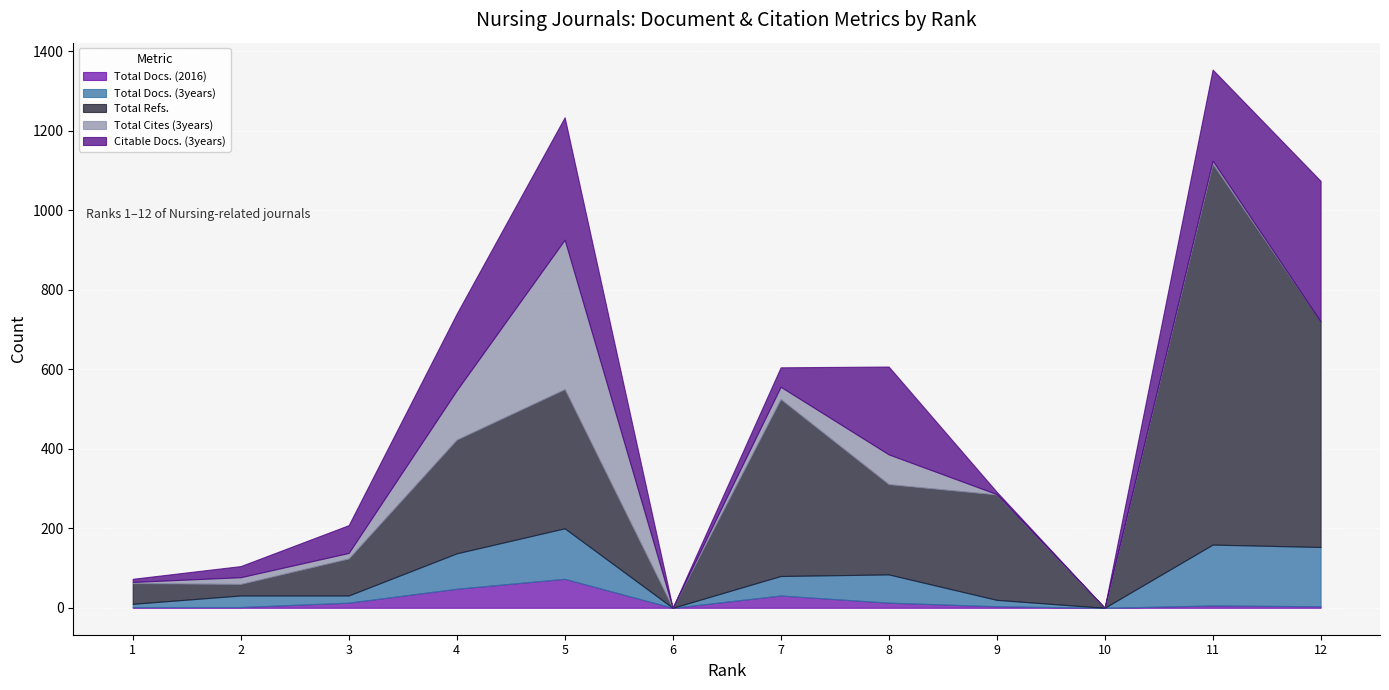

What are all the series names shown in the legend?

Total Docs. (2016), Total Docs. (3years), Total Refs., Total Cites (3years), Citable Docs. (3years)